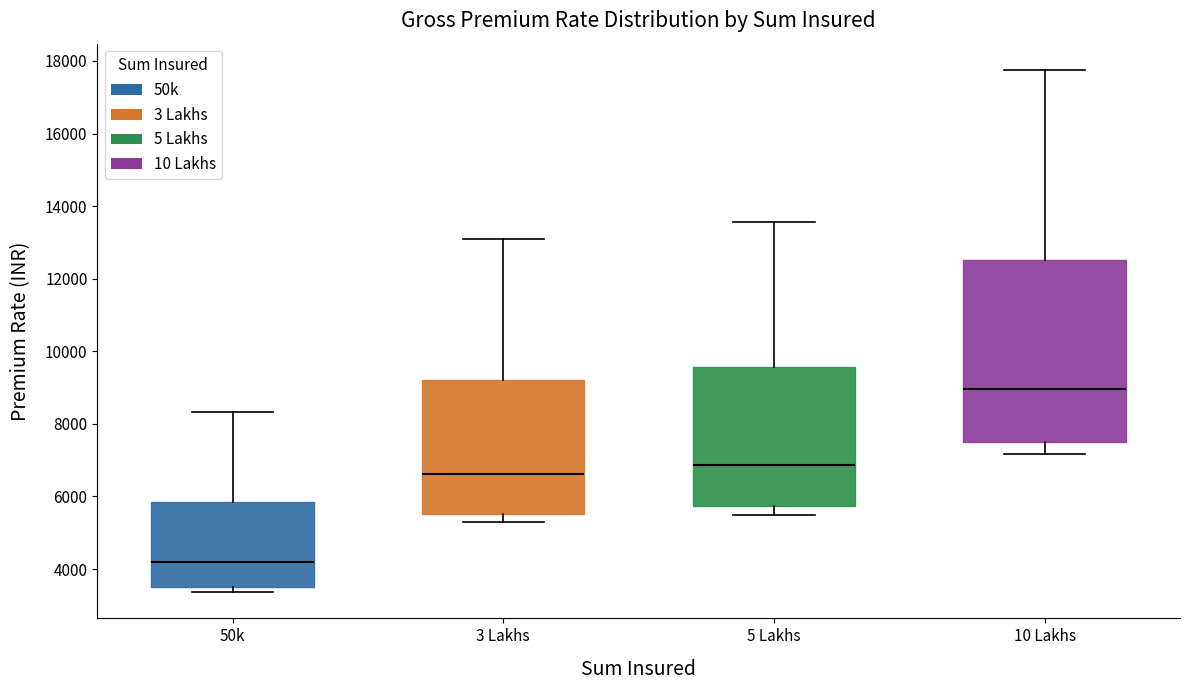

Reading left to right, read every box against the y-axis: the position of its median line, the range the box covers, and the ends of its whiskers. The values are not printed on the chart, so give them approximately, as read against the axis.

50k: median 4200, box 3600 to 5800, whiskers 3400 to 8400
3 Lakhs: median 6600, box 5600 to 9200, whiskers 5200 to 13000
5 Lakhs: median 6800, box 5800 to 9600, whiskers 5400 to 13600
10 Lakhs: median 9000, box 7600 to 12600, whiskers 7200 to 17800